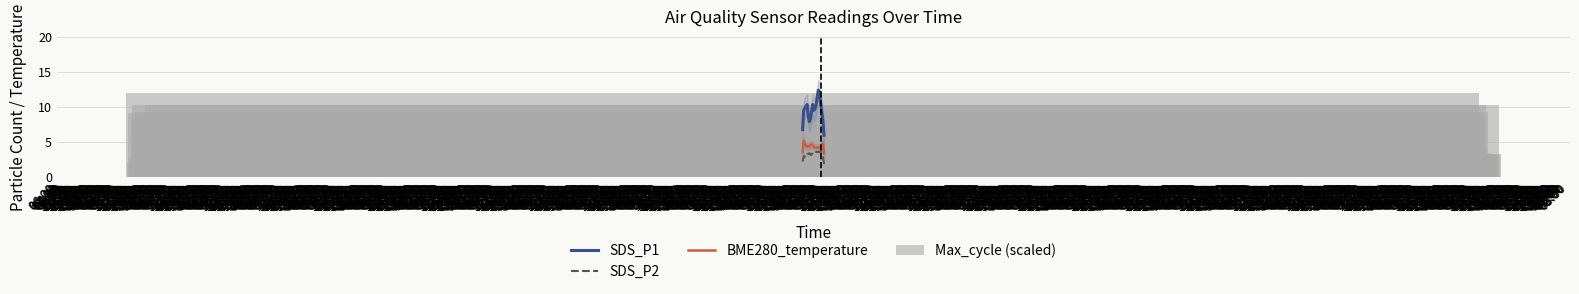

What is the total value across all series at 04:00?

26.3